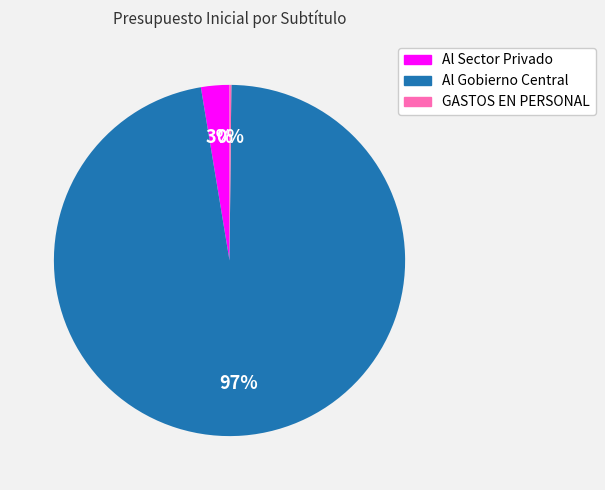

To the nearest percent, what is the average slice percentage?

33%